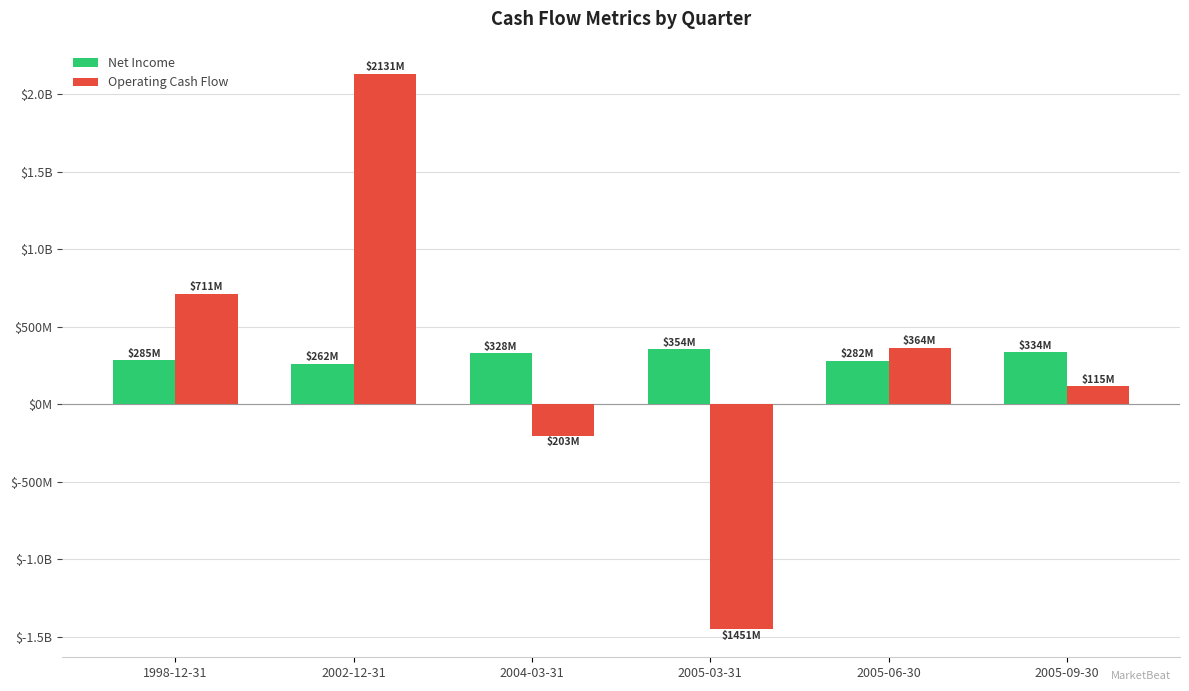

Does the chart contain any negative values?

Yes